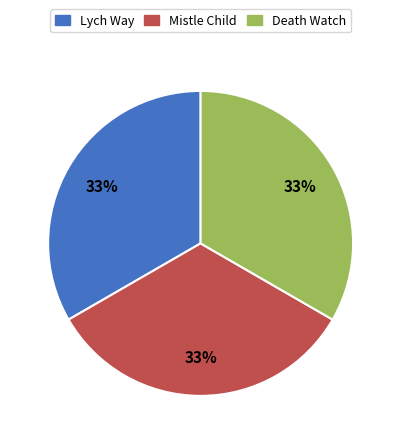

To the nearest percent, what percentage of the pie is Death Watch?

33%